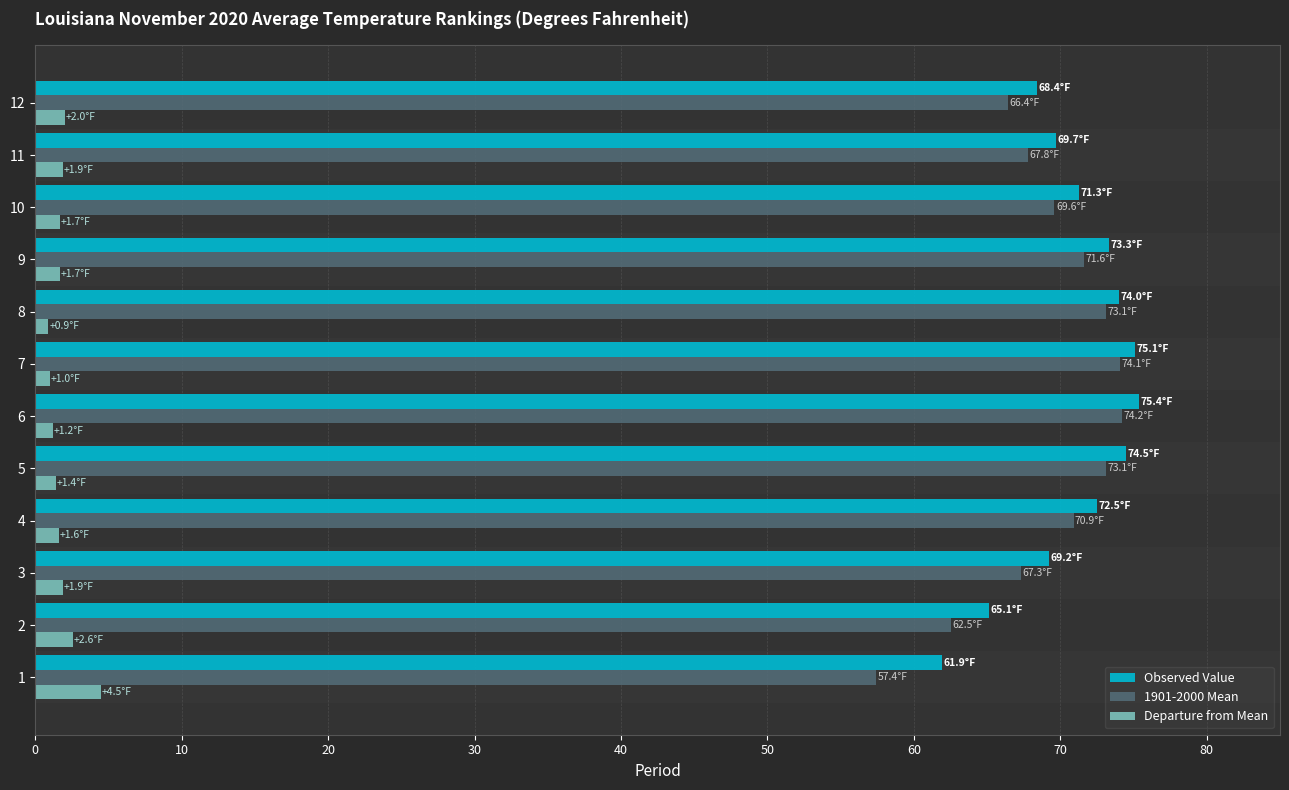

What is the spread (max minus min) of values at 11?

67.8